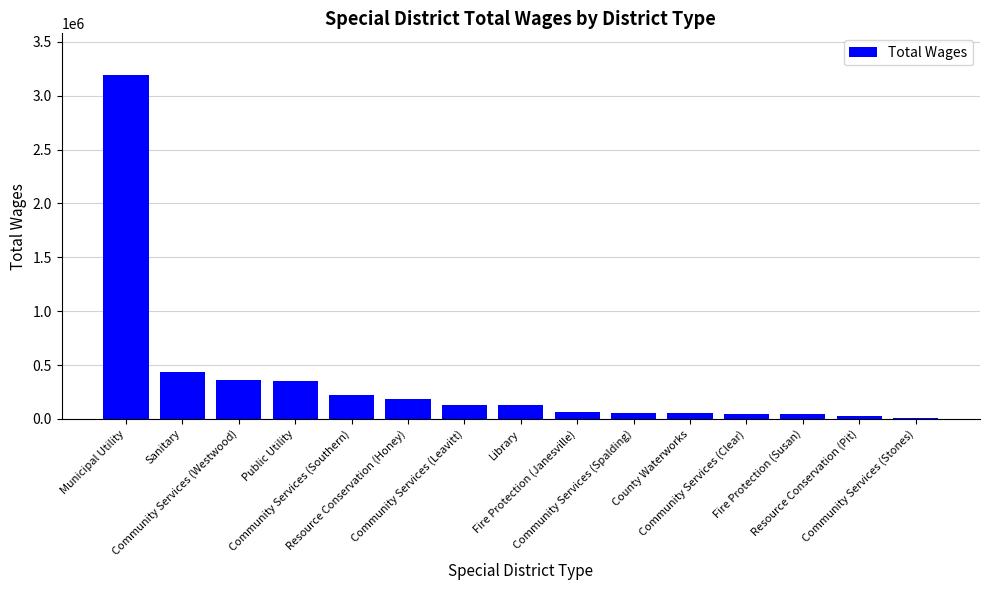

What is the minimum value shown in the chart?

12503